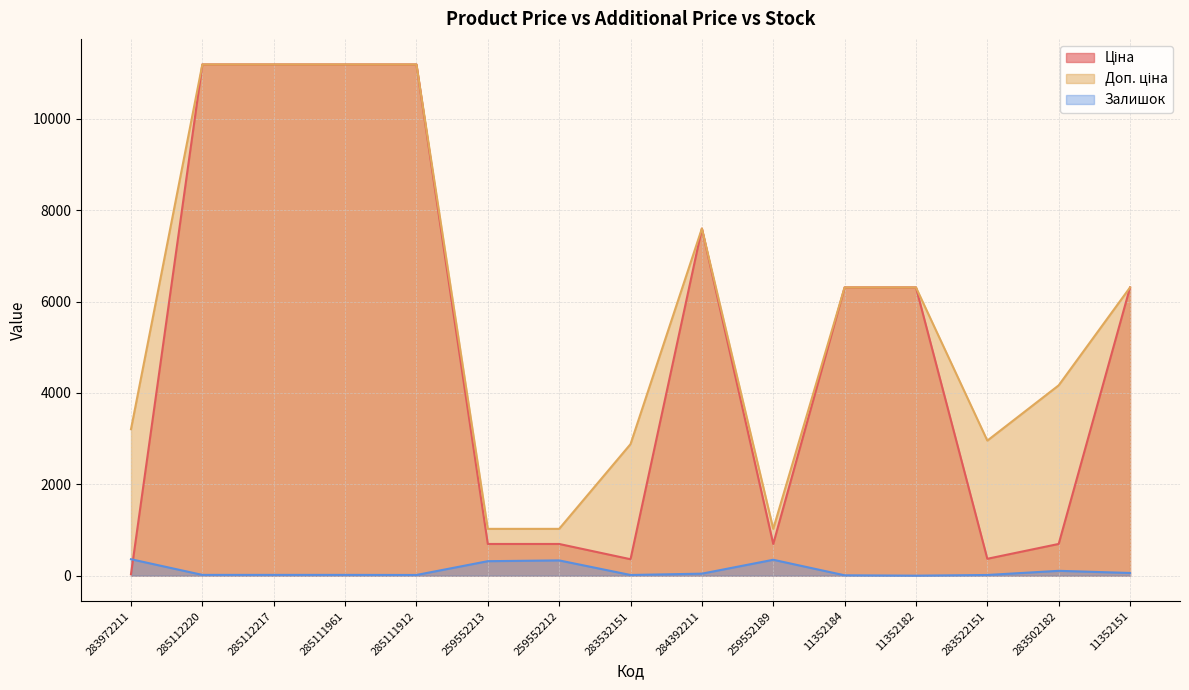

What is the maximum value for Залишок?

360.0